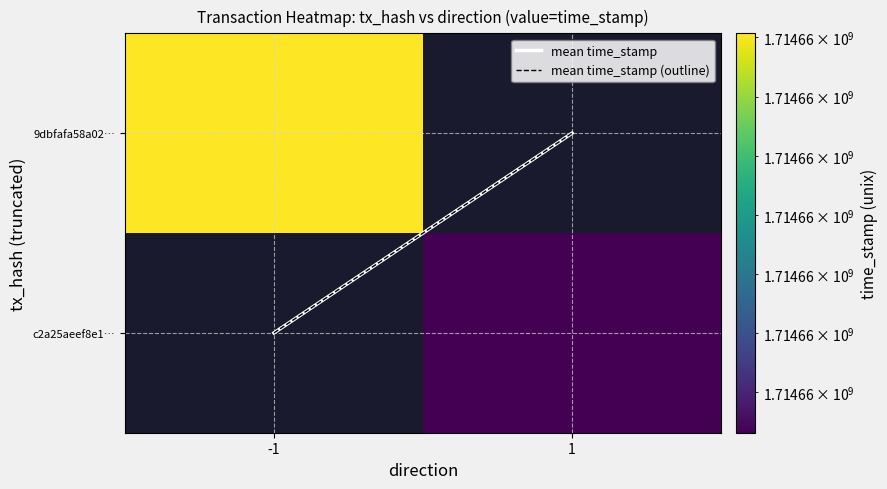

Is the value of mean time_stamp (outline) at -1 greater than the value of c2a25aeef8e1… at -1?

No